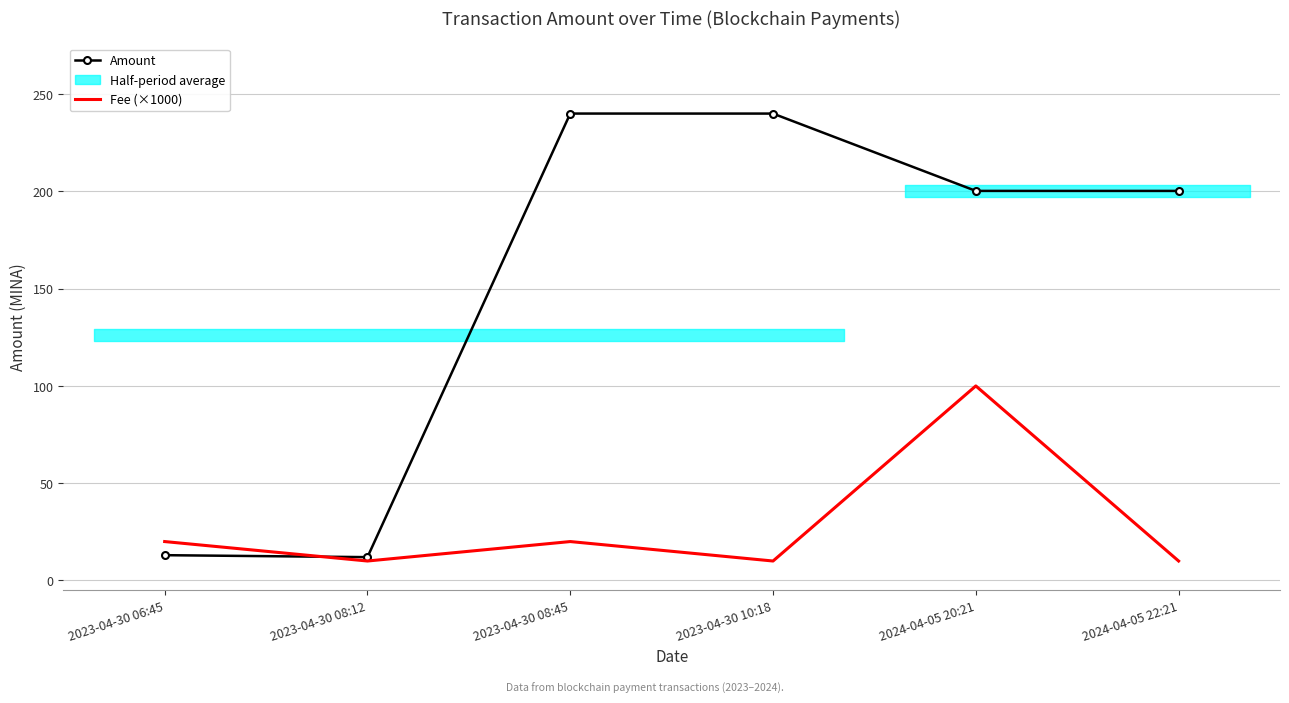

Which category has the lowest value in the Amount series?

2023-04-30 08:12